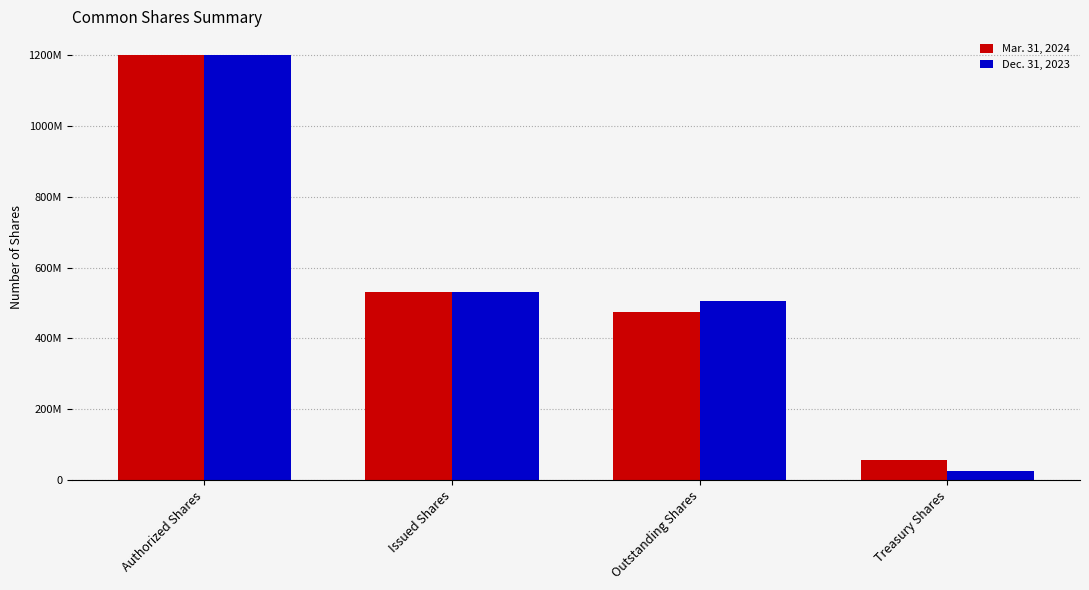

Are the bars grouped side by side (vs. stacked)?

Yes